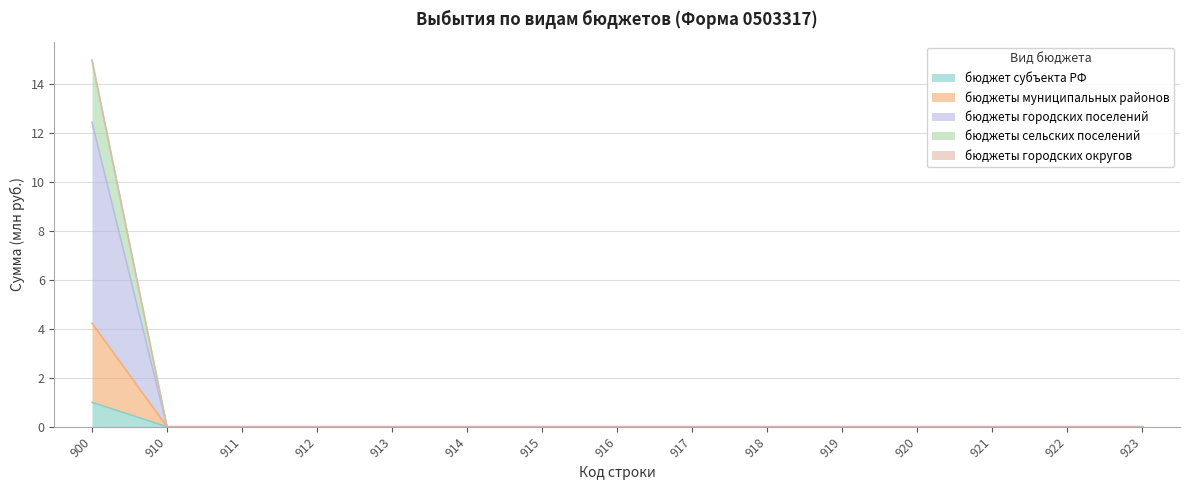

Rank the categories by бюджет субъекта РФ value from lowest to highest.

910, 911, 912, 913, 914, 915, 916, 917, 918, 919, 920, 921, 922, 923, 900